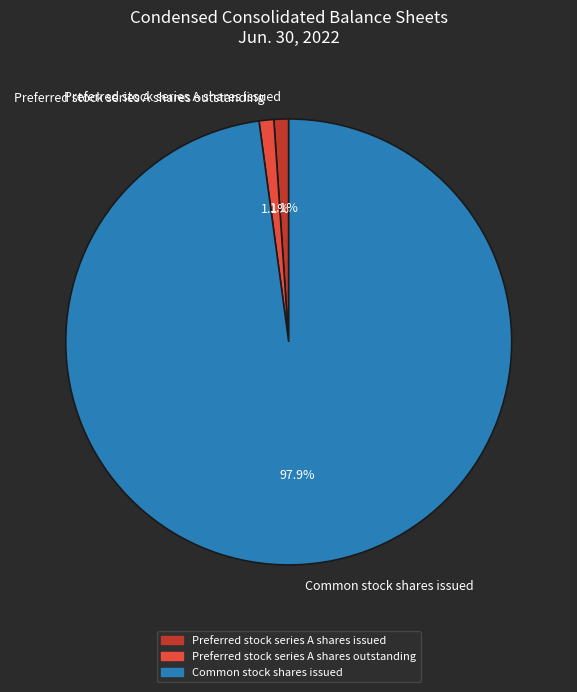

How many segments does this pie chart have?

3